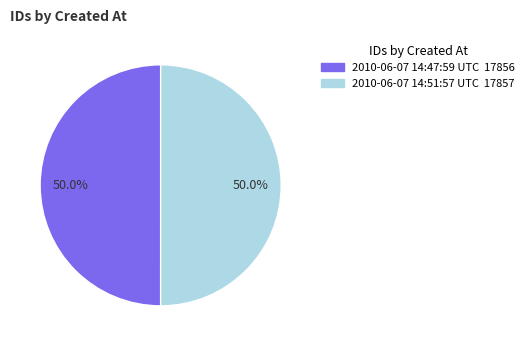

How many slices are in this pie chart?

2